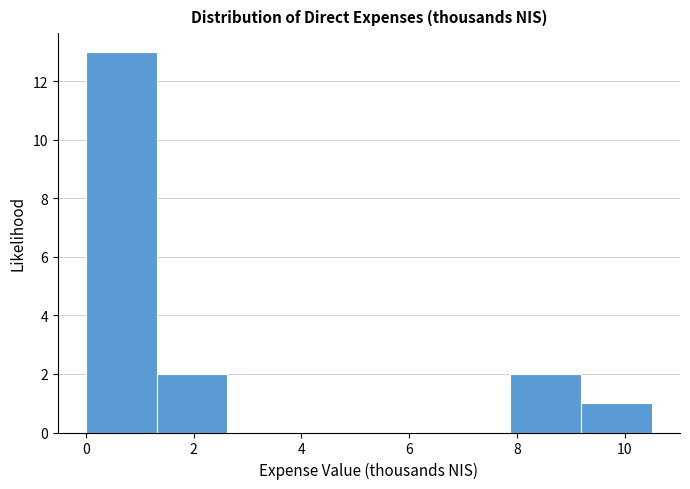

Reading left to right, transcribe this chart: for each bar, give the range it covers on the x-axis and its height. Neither the bar edges nor the heights are printed on the chart, so give them approximately, as read against the axes.

0.0 to 1.4: 13
1.4 to 2.6: 2
2.6 to 4.0: 0
4.0 to 5.2: 0
5.2 to 6.6: 0
6.6 to 7.8: 0
7.8 to 9.2: 2
9.2 to 10.6: 1